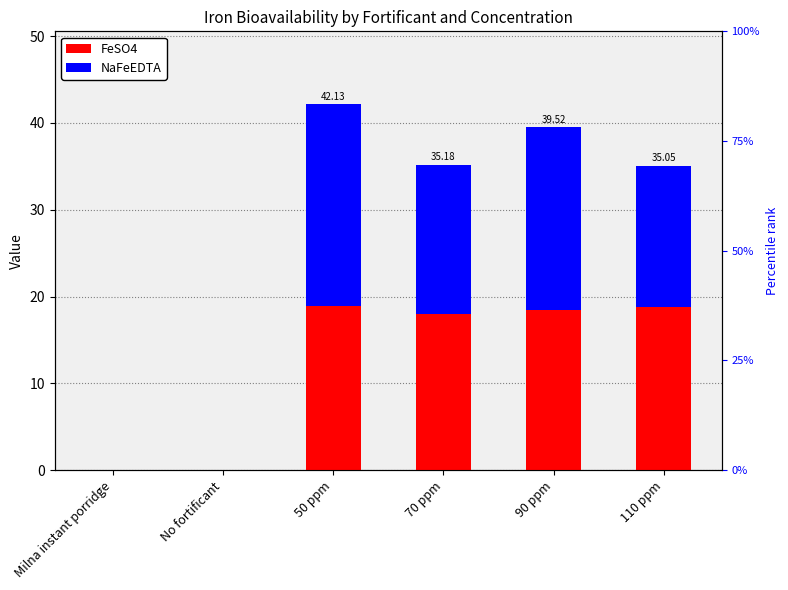

The value of FeSO4 at 70 ppm is 18.0. True or false?

True